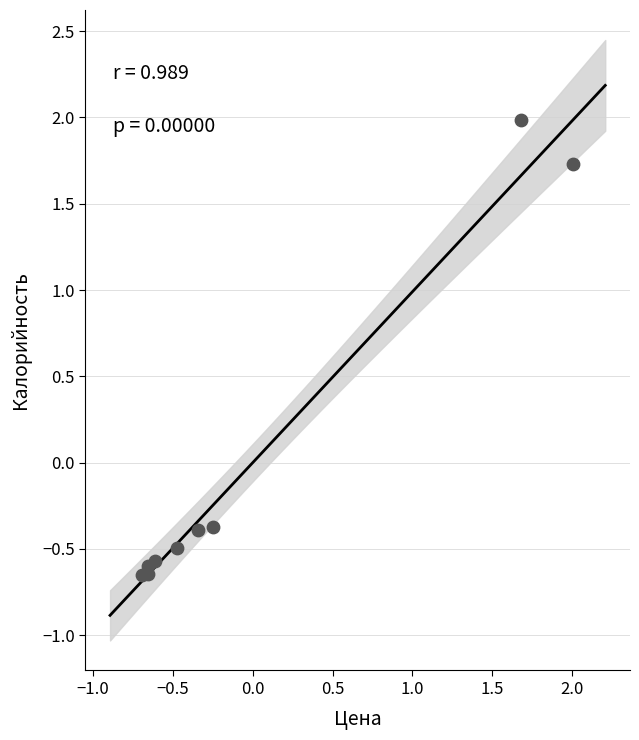

What is the range of X values (max minus min)?

2.7